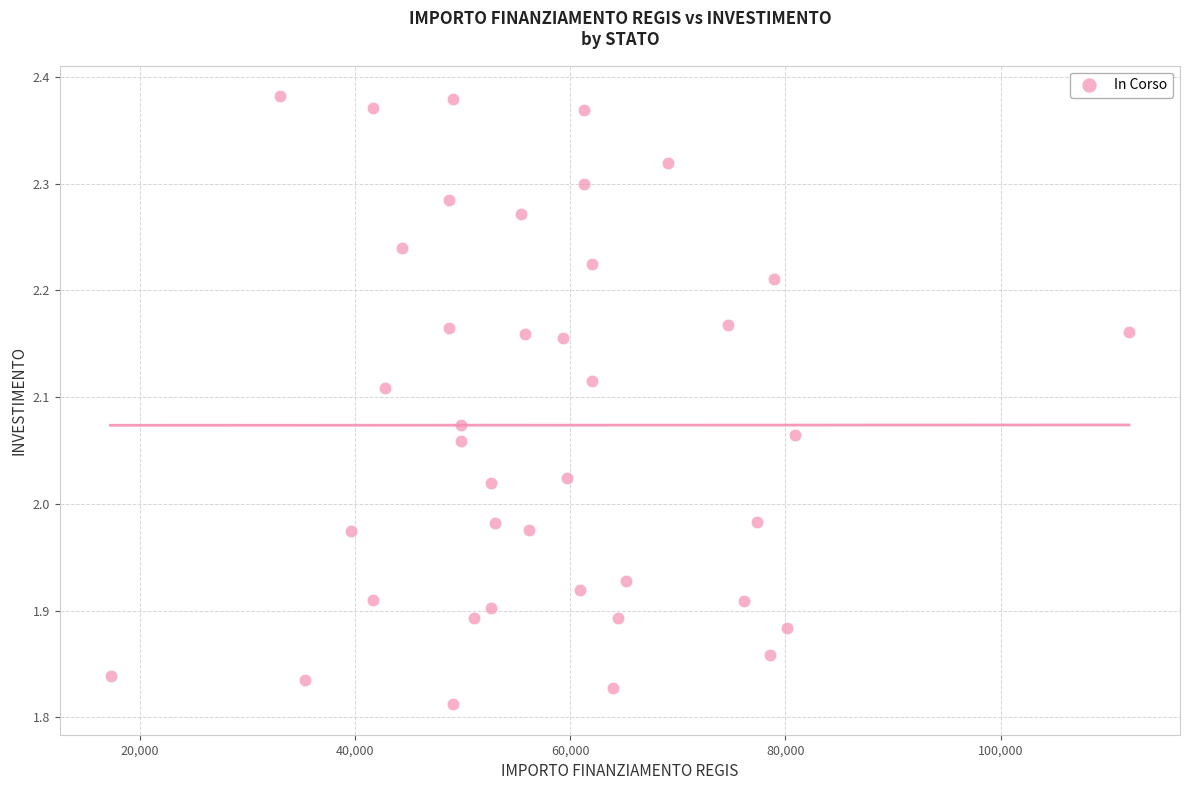

What is the range of Y values (max minus min)?

0.6